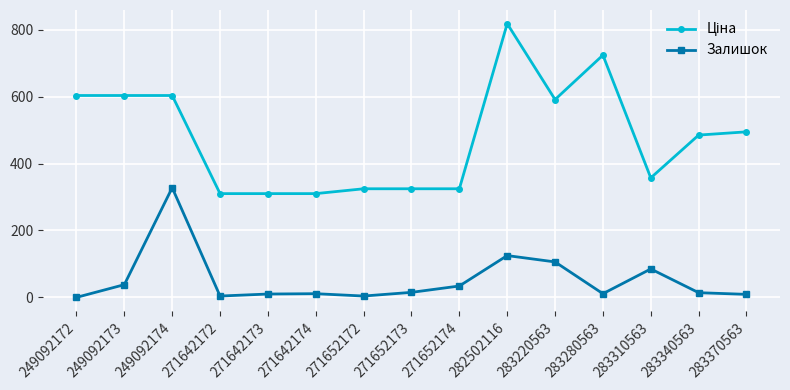

Where is Залишок nearest to the value 164?

282502116